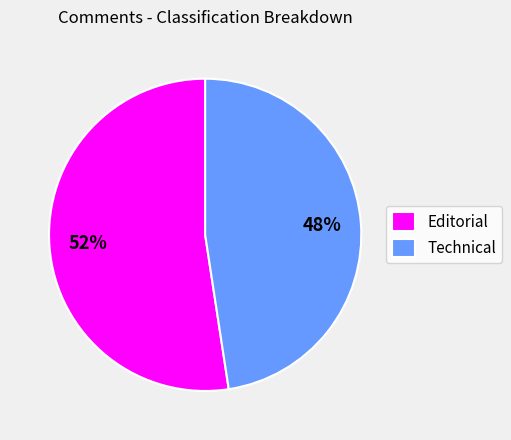

Do Editorial and Technical together represent more than half of the pie?

Yes